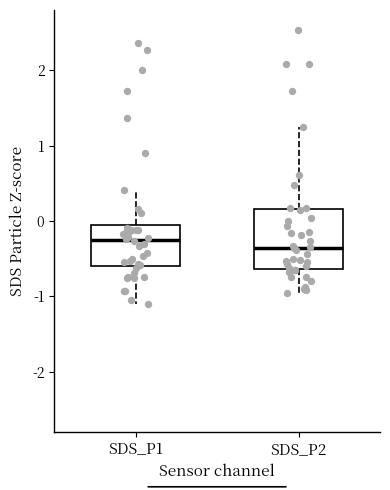

Which box's median line is the lowest?

SDS_P2